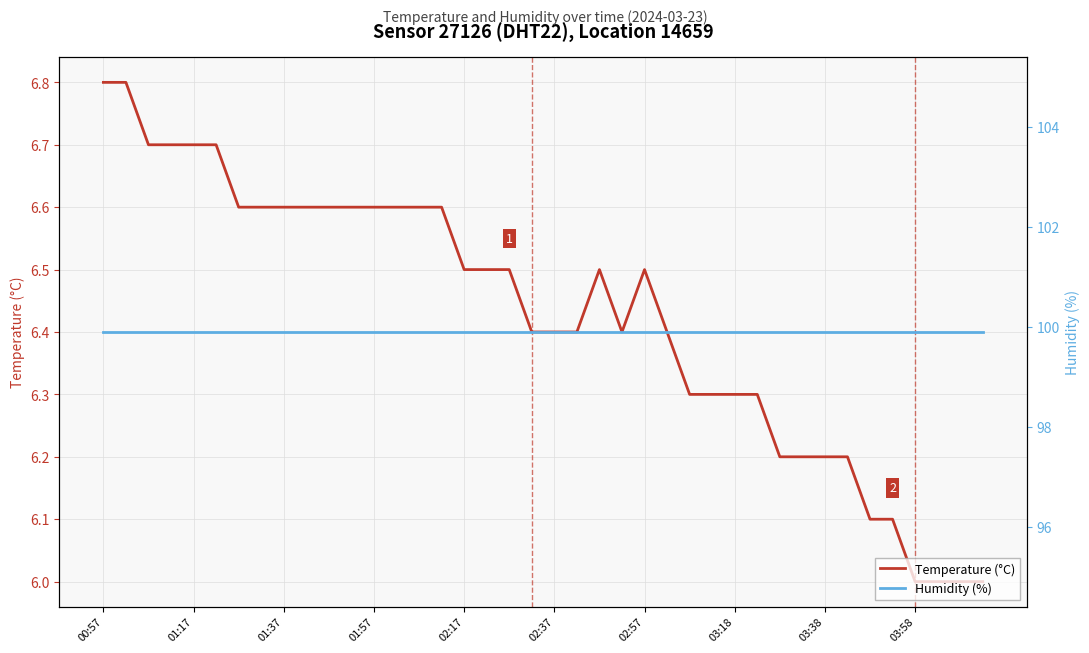

True or false: Humidity (%) and Temperature (°C) intersect in this chart.

False